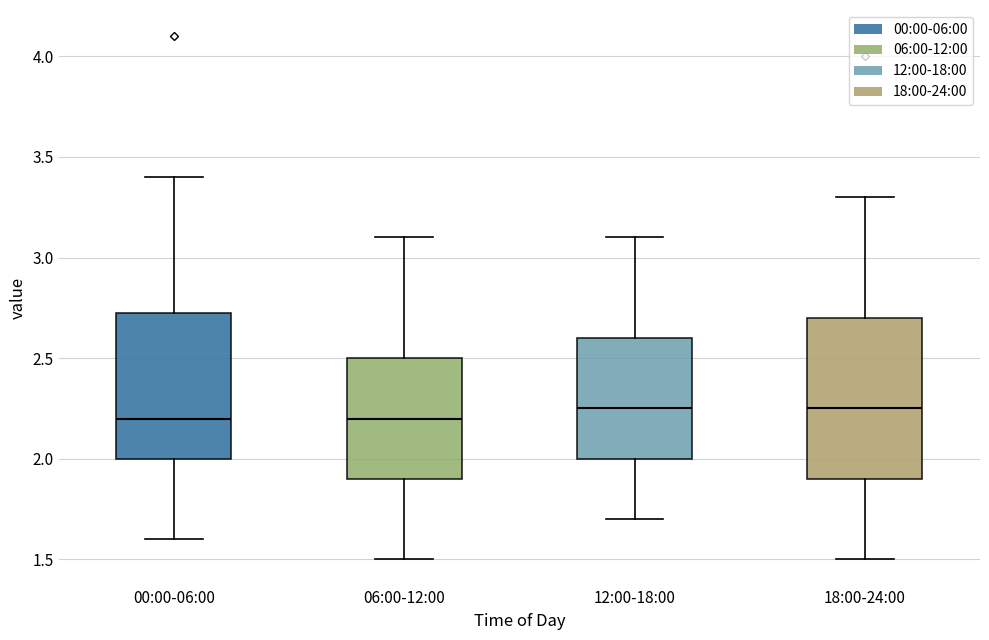

Reading left to right, transcribe this box plot: for each box, give where its median line is, the range the box spans, and where its two whiskers end, as read against the y-axis. The values are not printed on the chart, so give them approximately, as read against the axis.

00:00-06:00: median 2.20, box 2.00 to 2.75, whiskers 1.60 to 3.40
06:00-12:00: median 2.20, box 1.90 to 2.50, whiskers 1.50 to 3.10
12:00-18:00: median 2.25, box 2.00 to 2.60, whiskers 1.70 to 3.10
18:00-24:00: median 2.25, box 1.90 to 2.70, whiskers 1.50 to 3.30